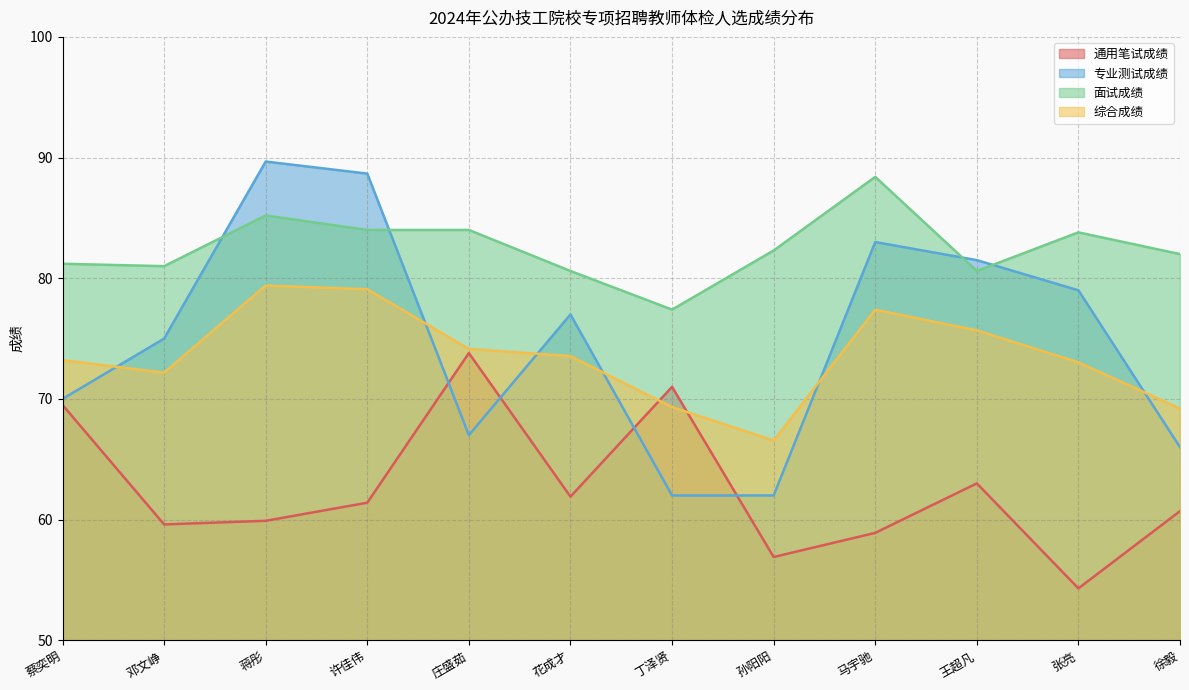

Which series changed the most between 许佳伟 and 庄盛茹?

专业测试成绩